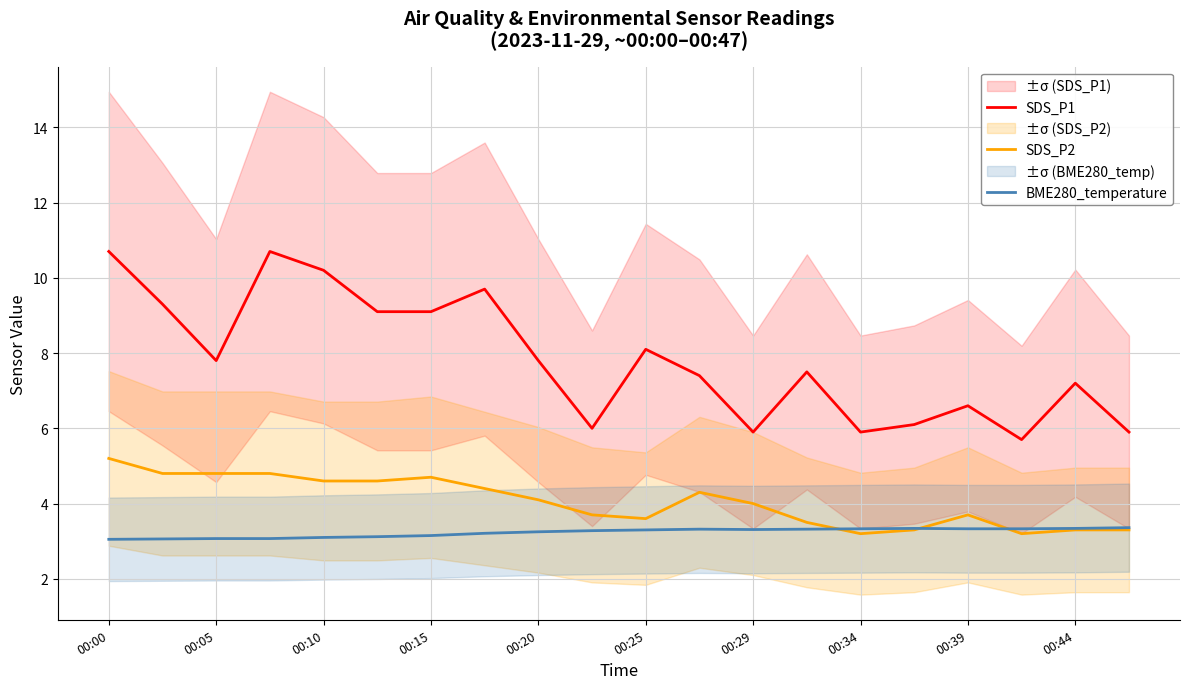

True or false: SDS_P1 and SDS_P2 intersect in this chart.

False